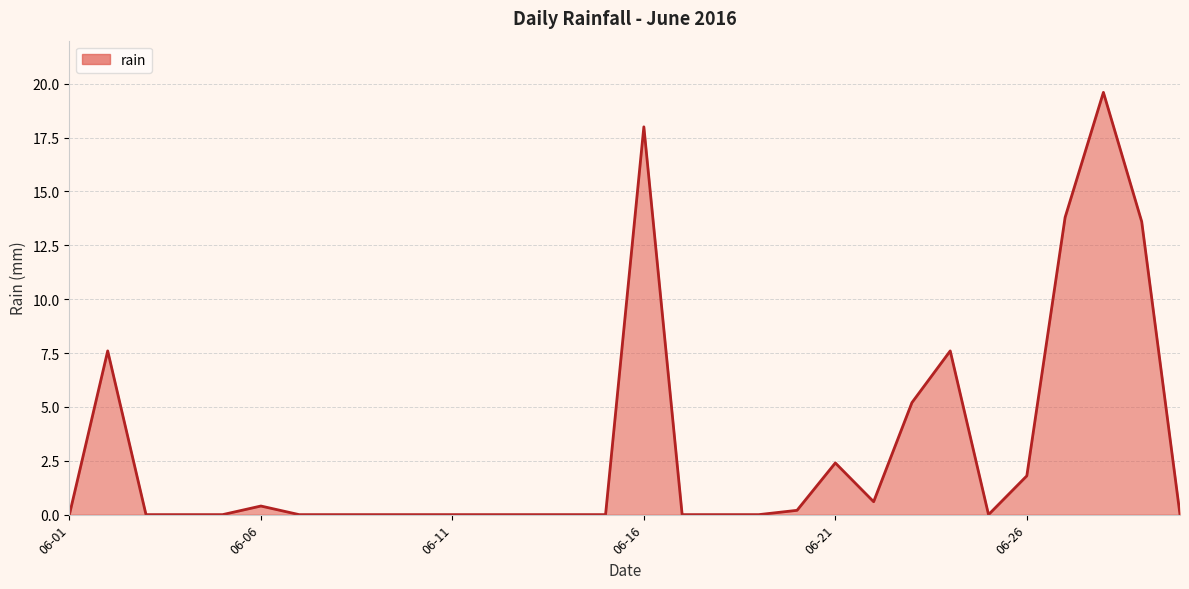

What is the difference between the maximum and minimum values?

19.6